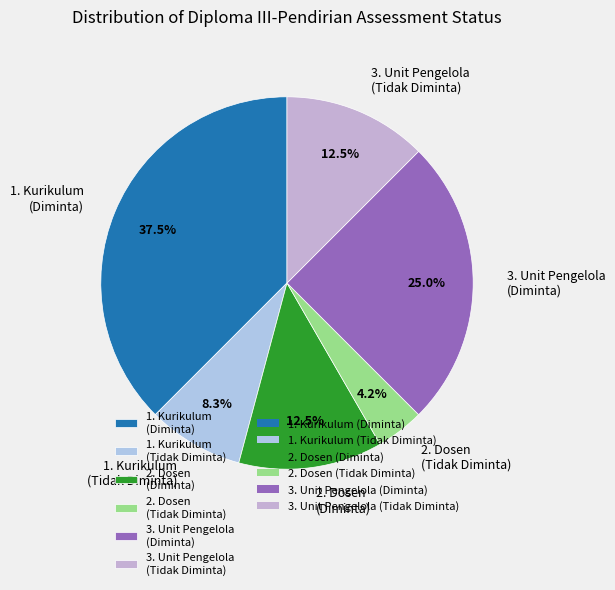

How many slices are in this pie chart?

6